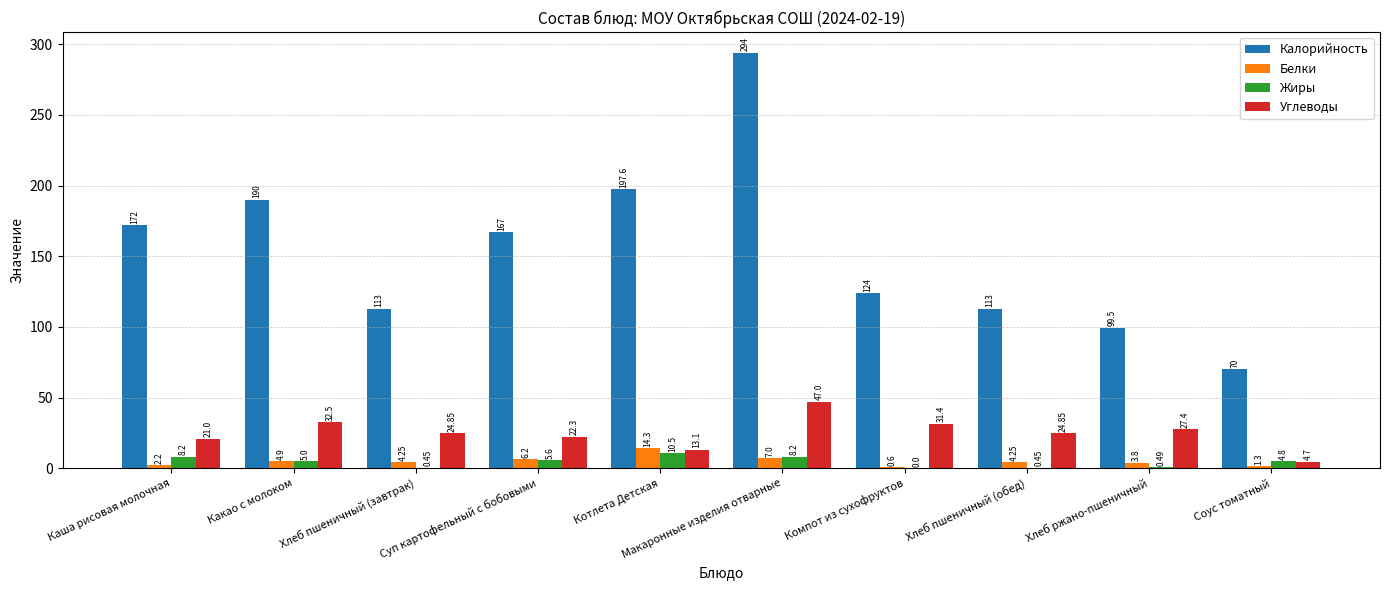

At which category is the sum across all series the highest?

Макаронные изделия отварные